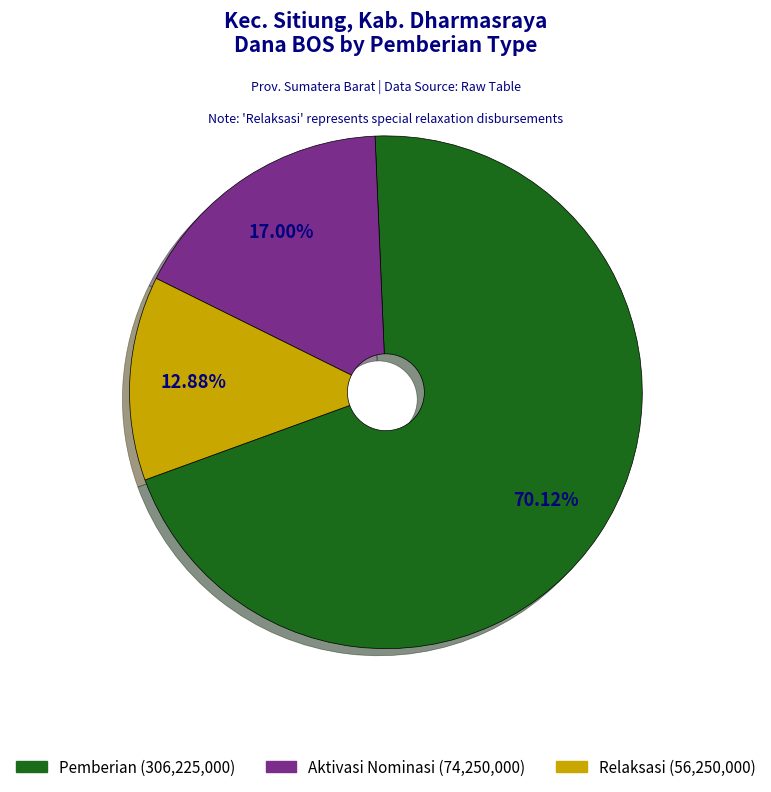

Is there a majority slice in this chart?

Yes